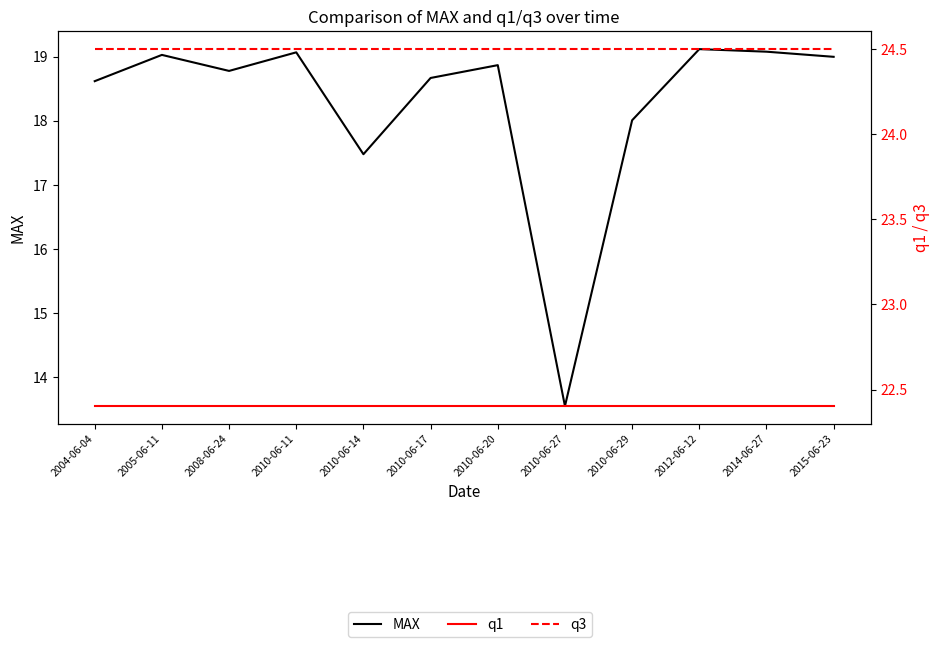

The q1 series shows 22.4 at 2010-06-17. True or false?

True